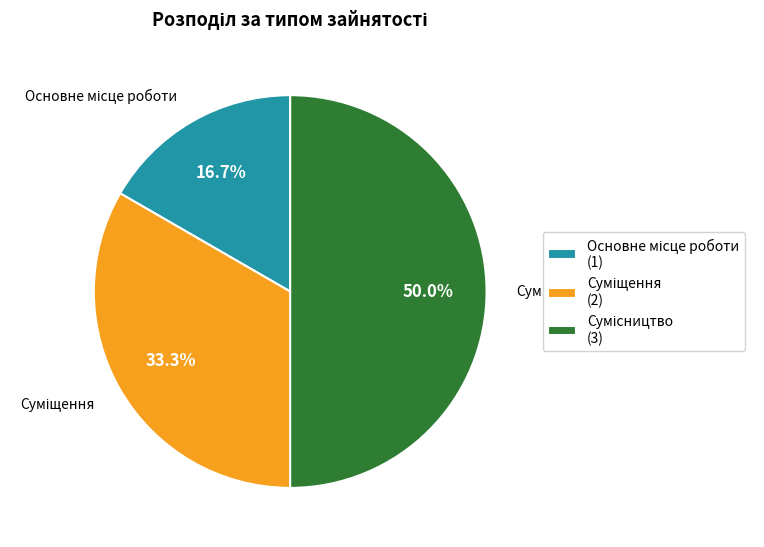

To the nearest percent, what is the difference between the Суміщення and Сумісництво slice percentages?

17%